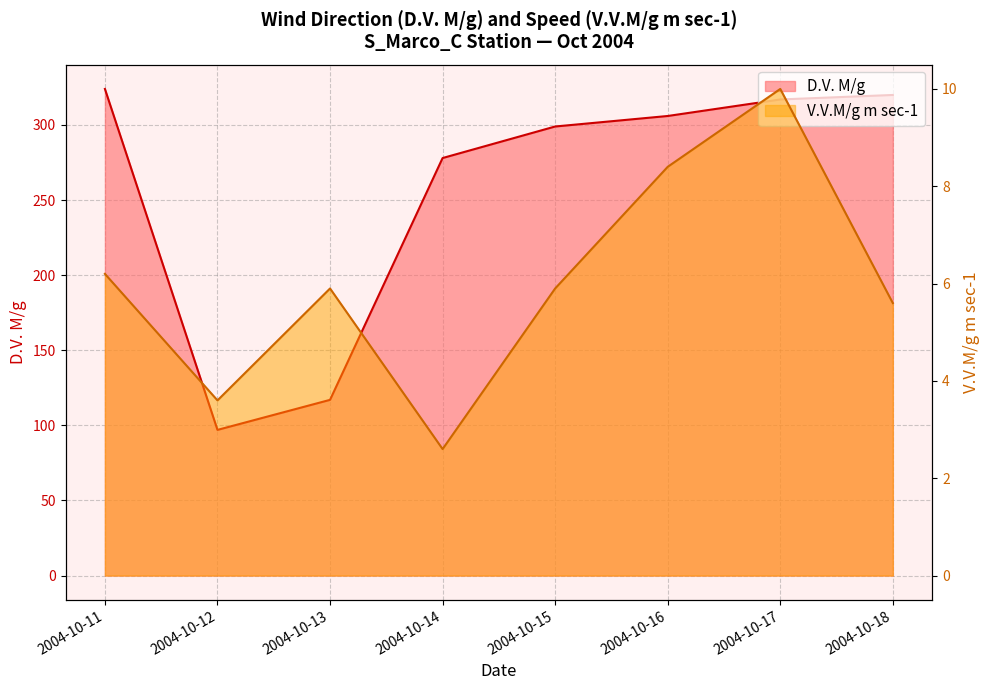

How many lines are shown in the chart?

2